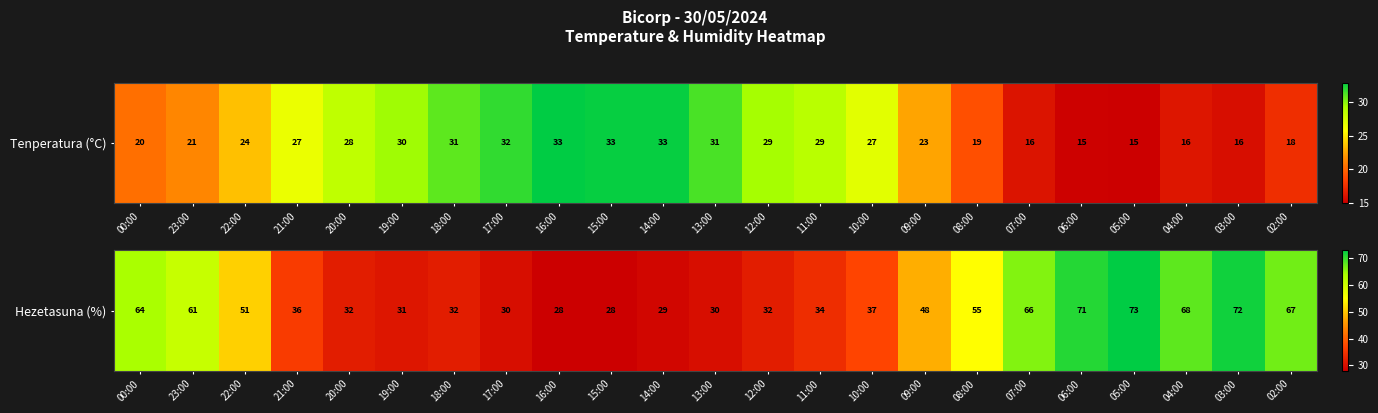

How many series are shown in this chart?

1